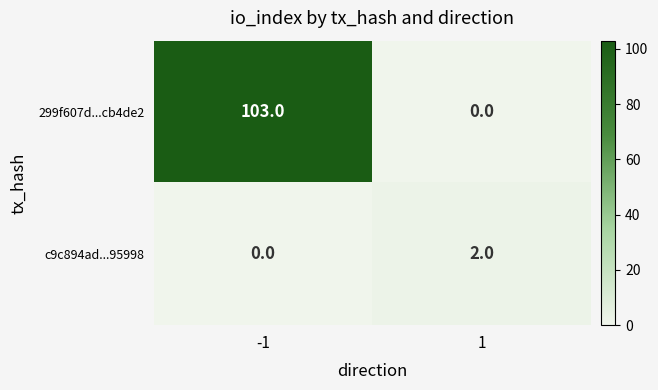

At which category does the chart reach its peak across all series?

-1